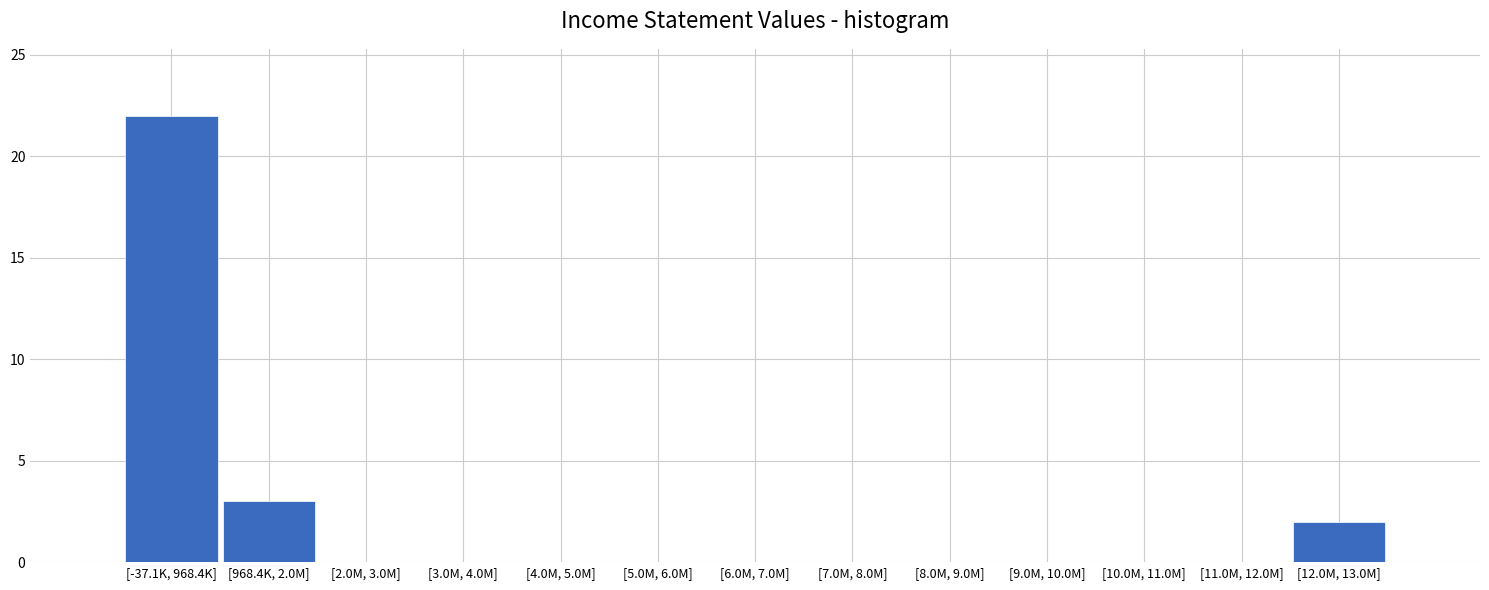

Reading left to right, what are all the values shown in this chart?

[-37.1K, 968.4K]=22	[968.4K, 2.0M]=3	[2.0M, 3.0M]=0	[3.0M, 4.0M]=0	[4.0M, 5.0M]=0	[5.0M, 6.0M]=0	[6.0M, 7.0M]=0	[7.0M, 8.0M]=0	[8.0M, 9.0M]=0	[9.0M, 10.0M]=0	[10.0M, 11.0M]=0	[11.0M, 12.0M]=0	[12.0M, 13.0M]=2